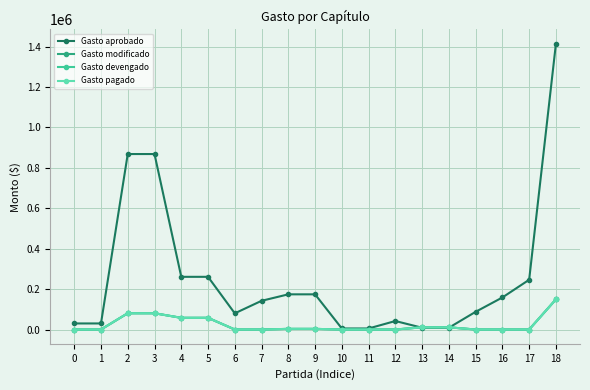

Does the chart have visible grid lines?

Yes